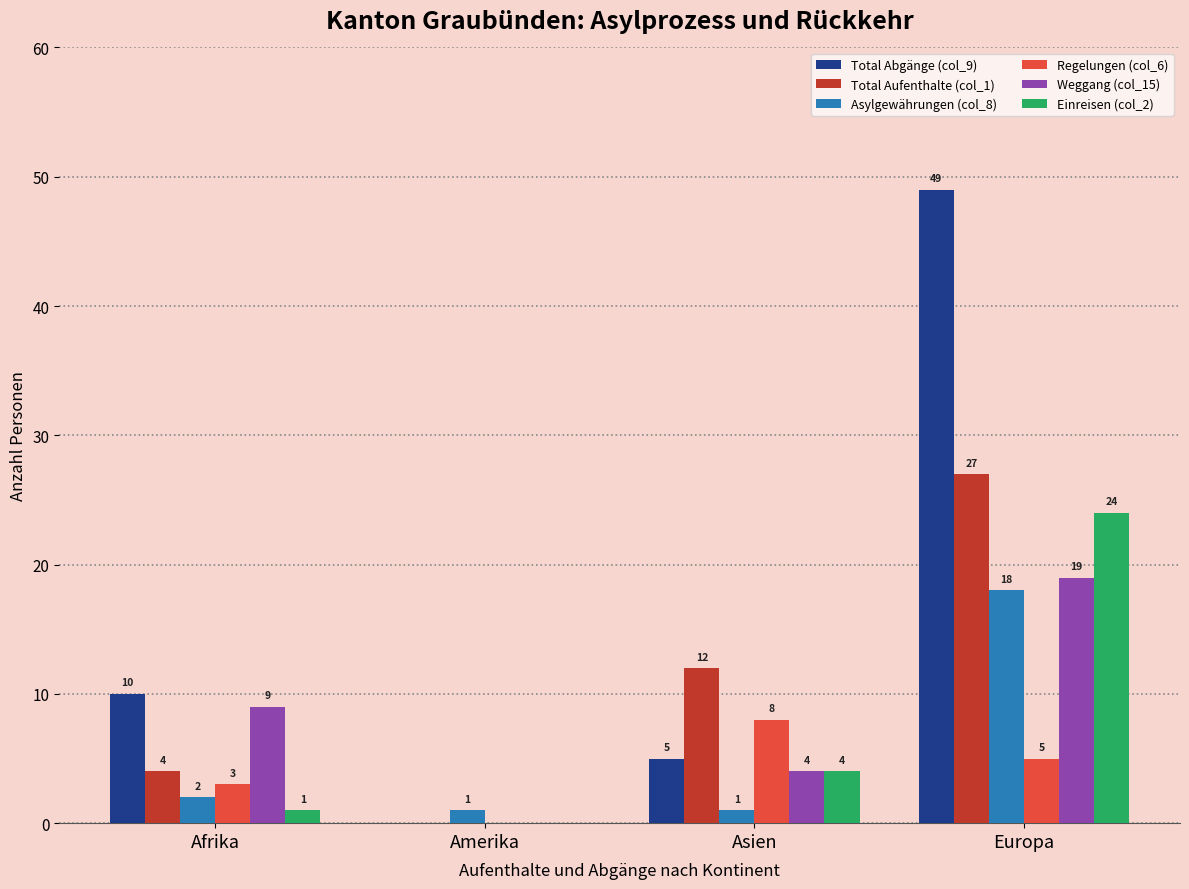

The Total Aufenthalte (col_1) series shows 41 at Europa. True or false?

False